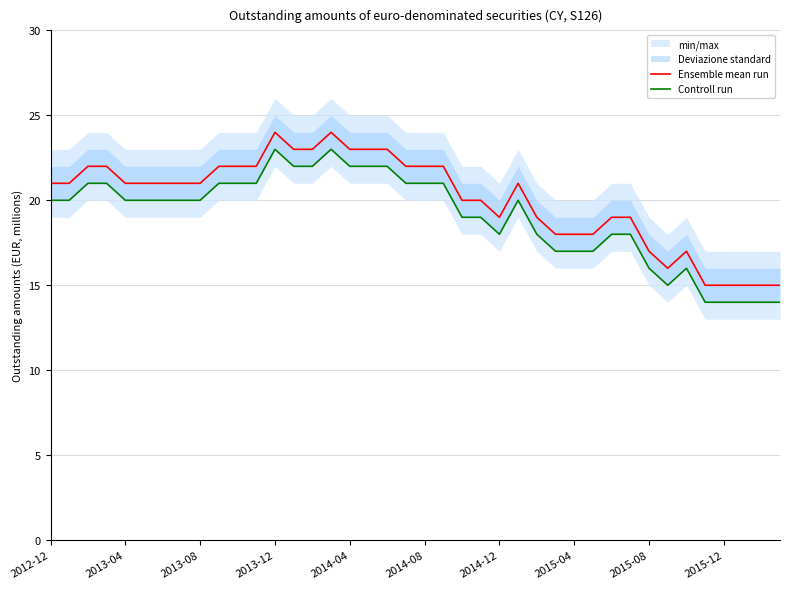

What is the difference between the maximum and minimum values in the Controll run series?

9